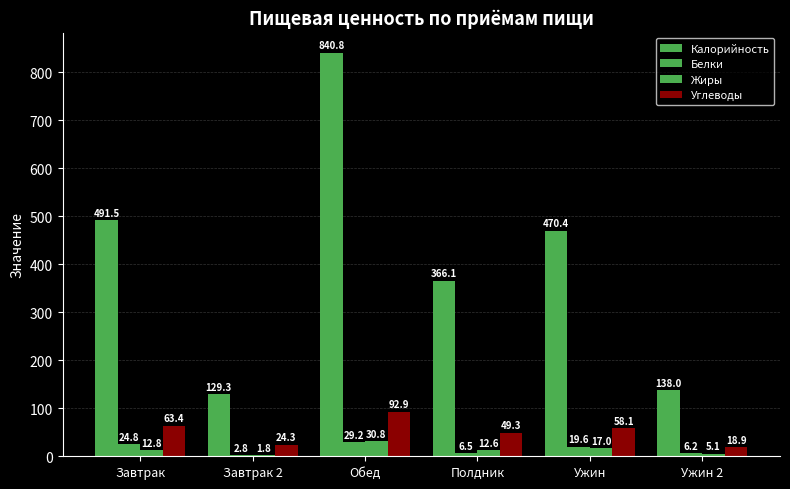

The value of Калорийность at Обед is 840.8. True or false?

True